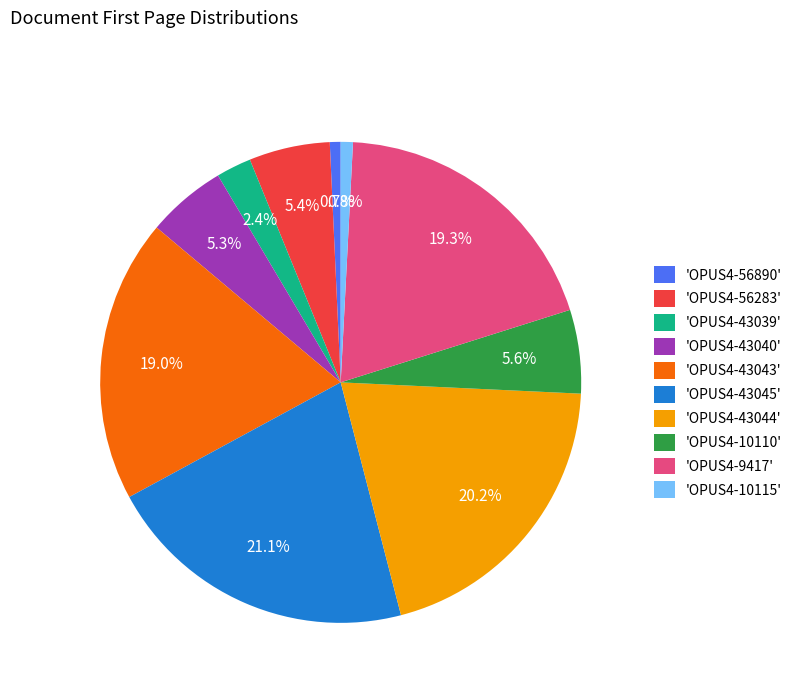

Between 'OPUS4-43040' and 'OPUS4-43044', which is larger?

'OPUS4-43044'